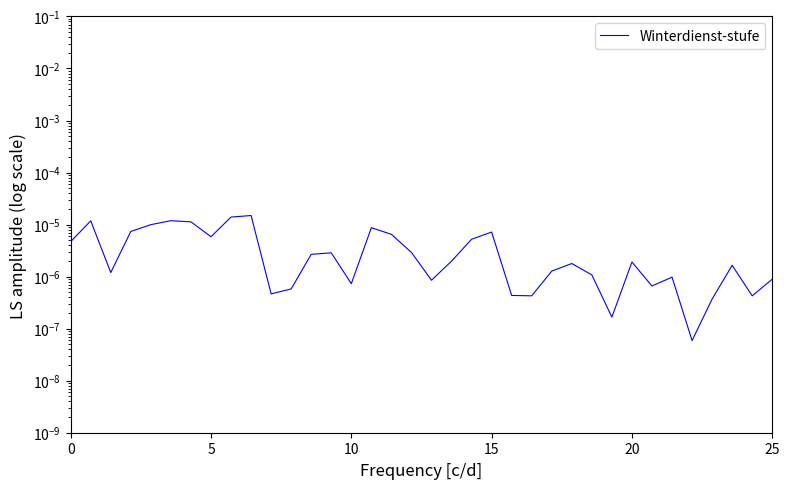

Count the number of data series in this chart.

1